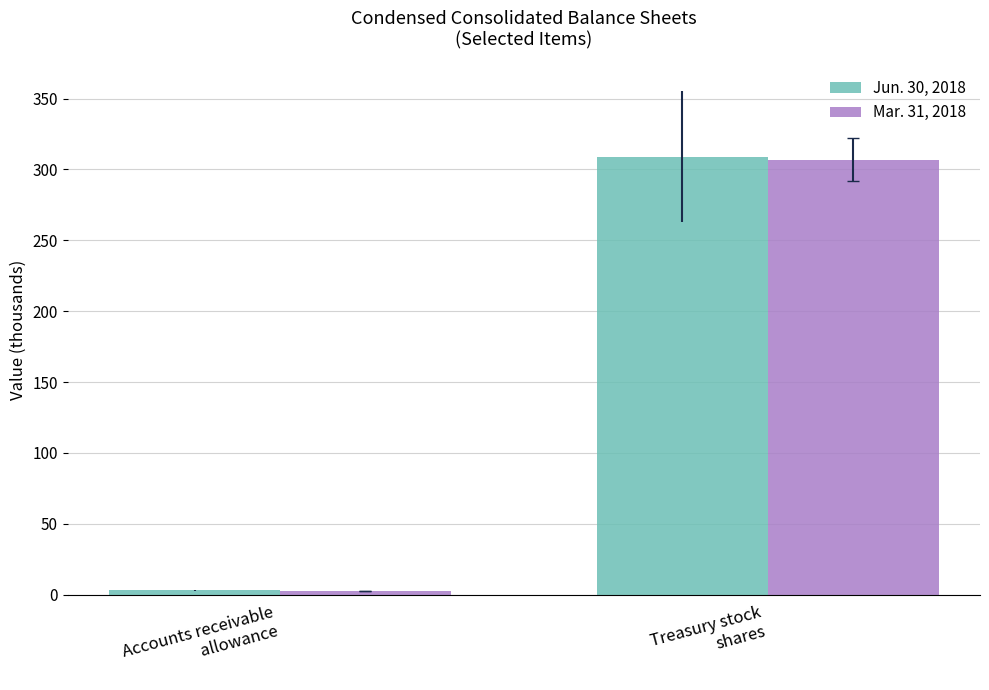

Reading right to left, extract all data points from this chart.

Jun. 30, 2018: Treasury stock
shares=309.0	Accounts receivable
allowance=2.9
Mar. 31, 2018: Treasury stock
shares=307.0	Accounts receivable
allowance=2.7